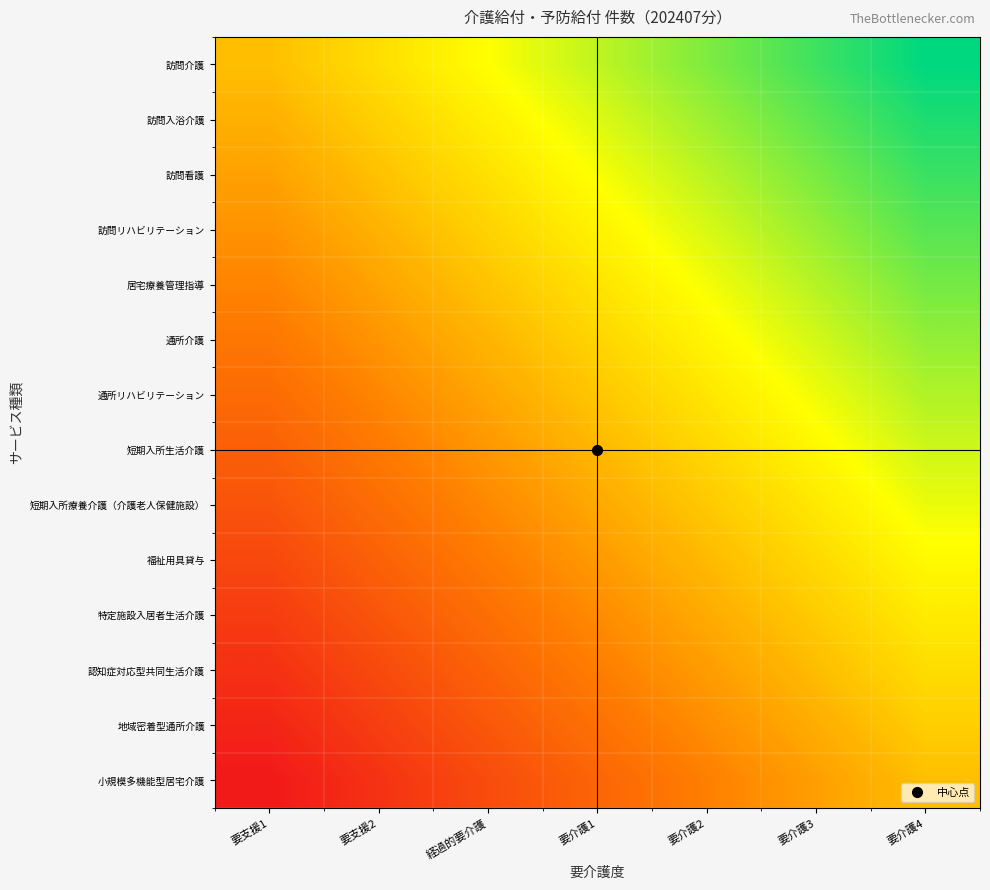

What is the total value across all series at 要支援2?

4.7